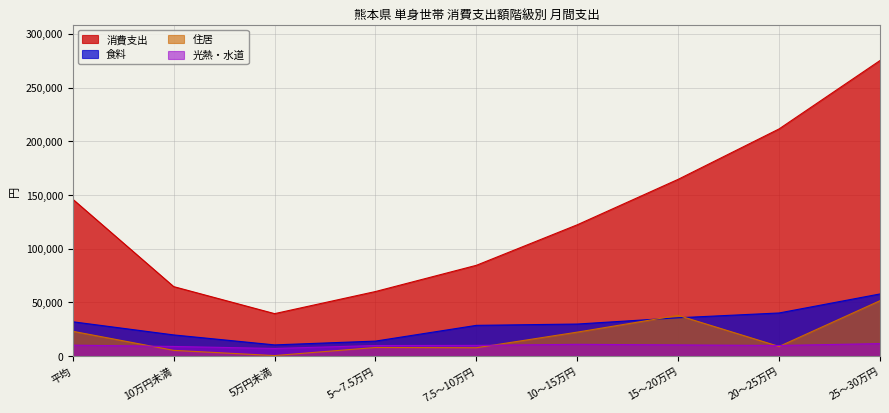

Between 7.5～10万円 and 15～20万円, which series saw the biggest shift?

消費支出